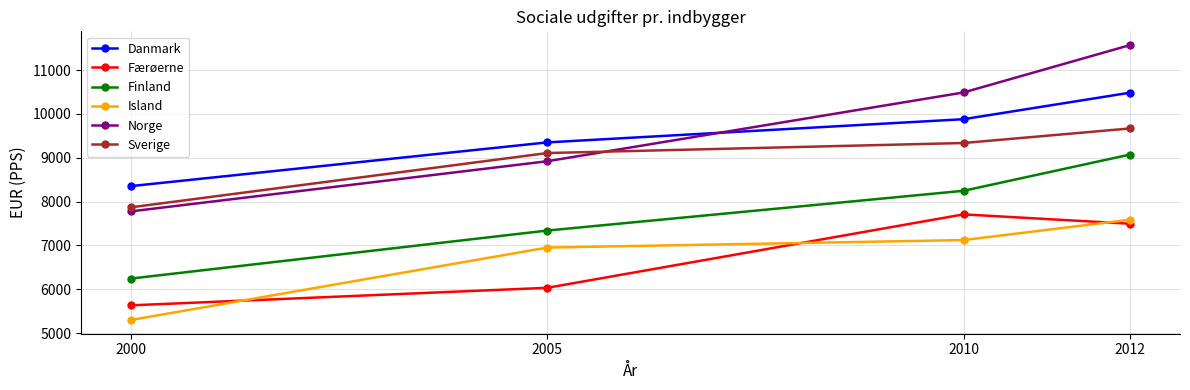

Reading right to left, what are all the values shown in this chart?

Danmark: 10484	9879	9350	8353
Færøerne: 7495	7708	6033	5633
Finland: 9073	8246	7339	6244
Island: 7587	7122	6951	5299
Norge: 11570	10489	8920	7777
Sverige: 9668	9336	9107	7869